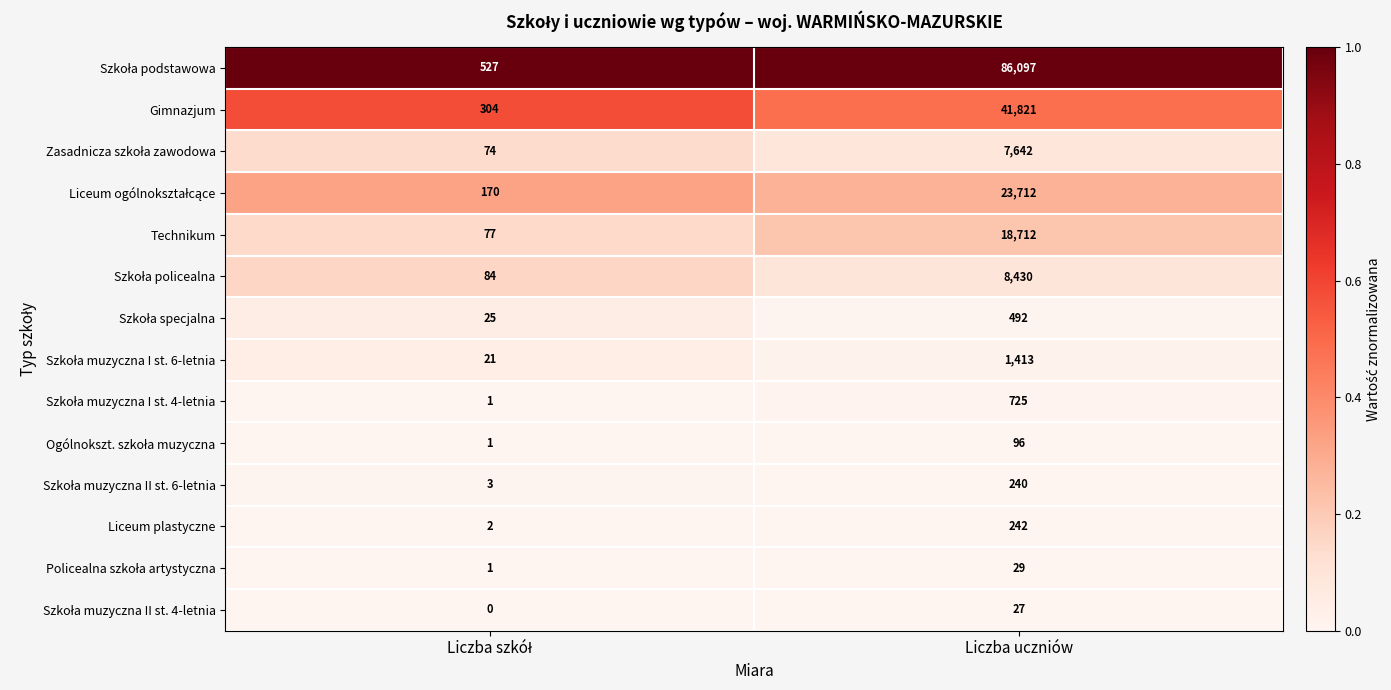

At which category is the sum across all series the highest?

Liczba uczniów